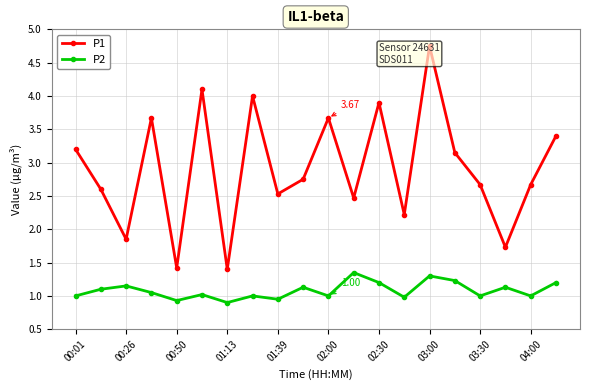

True or false: P1 has more than 0 points higher than both neighbors.

True